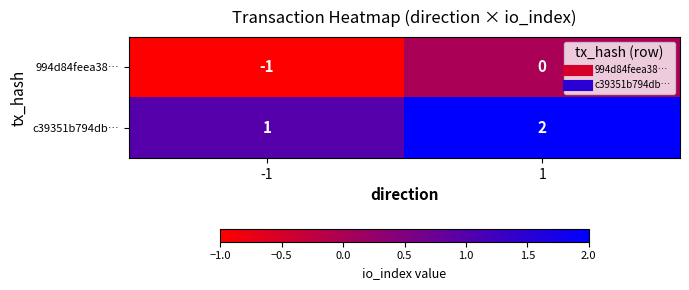

Reading left to right, transcribe all the data shown in this chart.

994d84feea38…: -1	0
c39351b794db…: 1	2